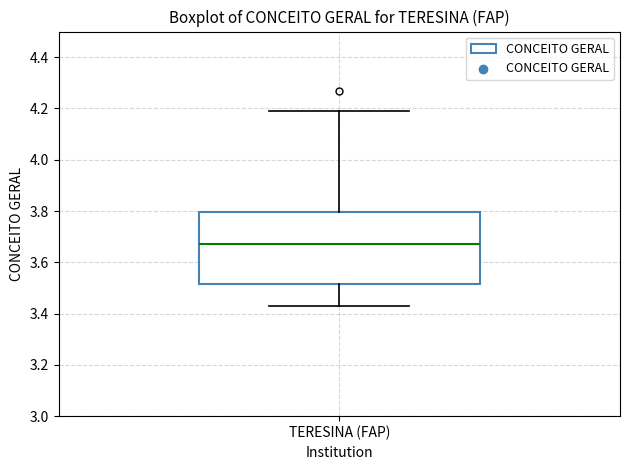

Read this box plot against the y-axis: the position of the median line, the range covered by the box, and the ends of both whiskers. The values are not printed on the chart, so give them approximately, as read against the axis.

median 3.68, box 3.52 to 3.80, whiskers 3.44 to 4.20